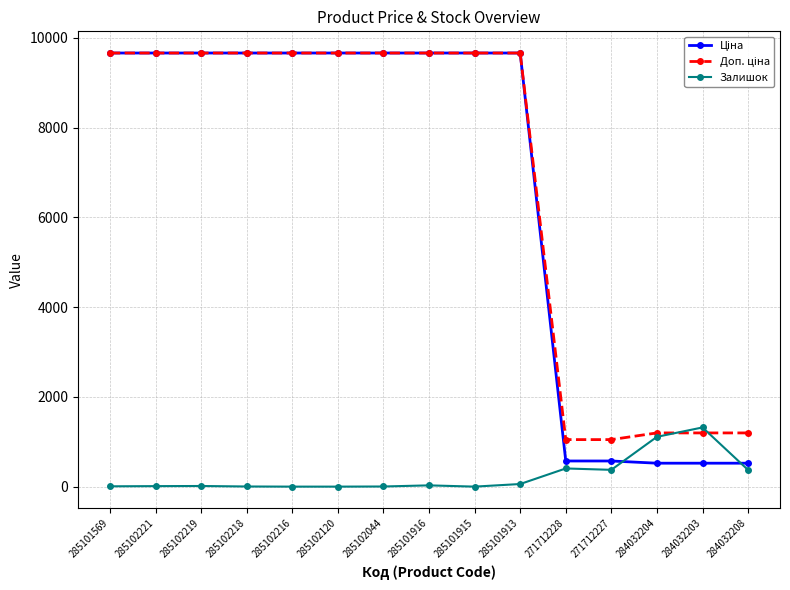

Is this an area chart (filled region under the line)?

No